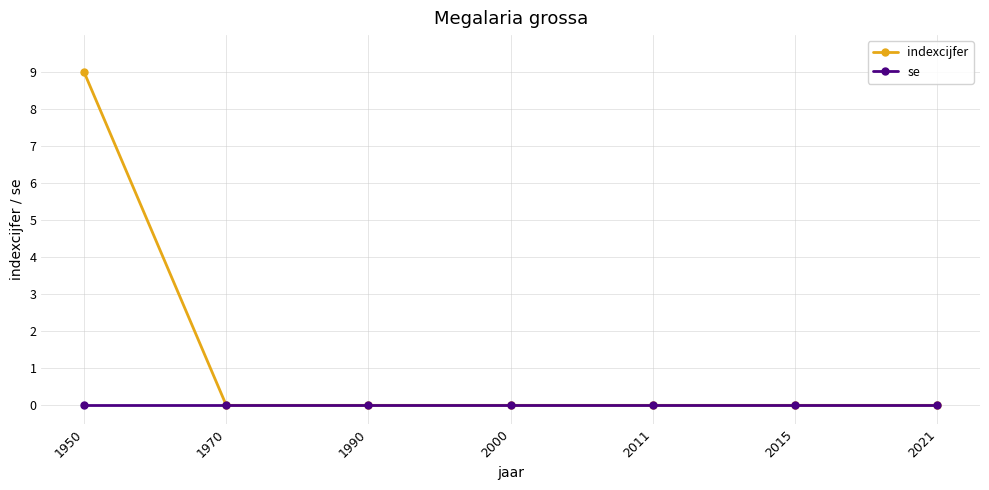

How many lines are shown in the chart?

2